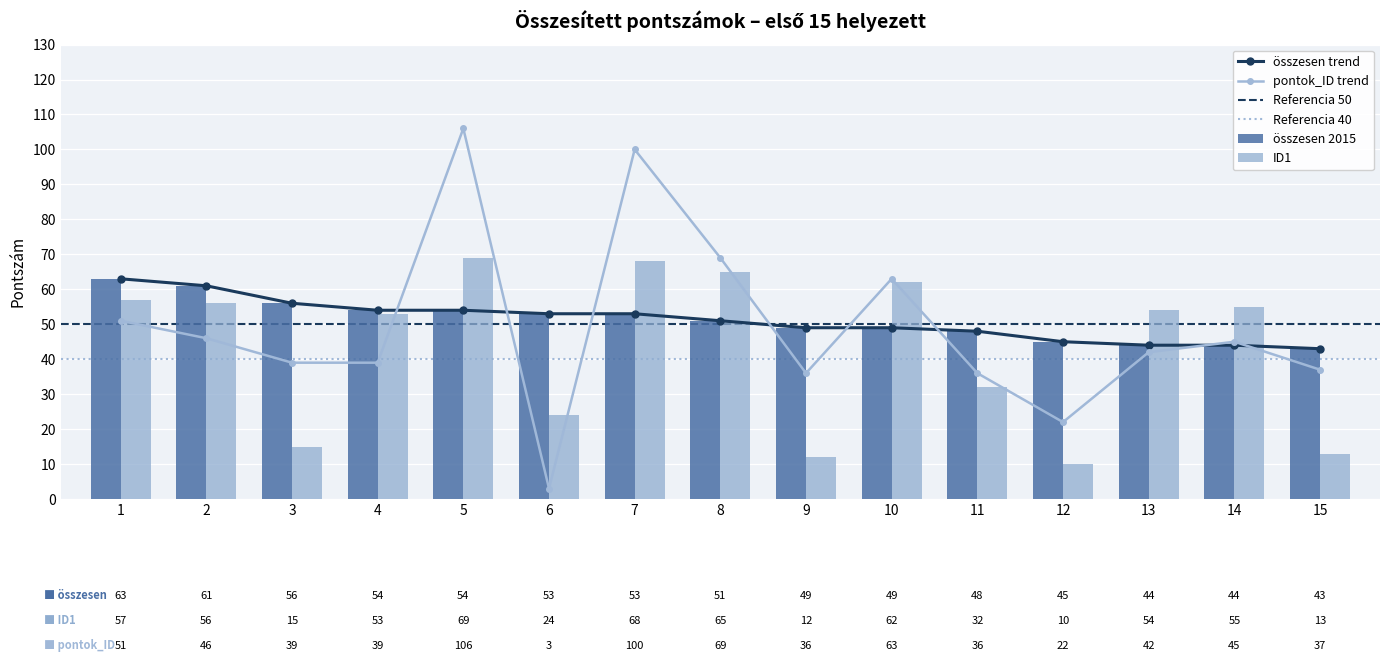

At how many categories does at least one series exceed 89?

2